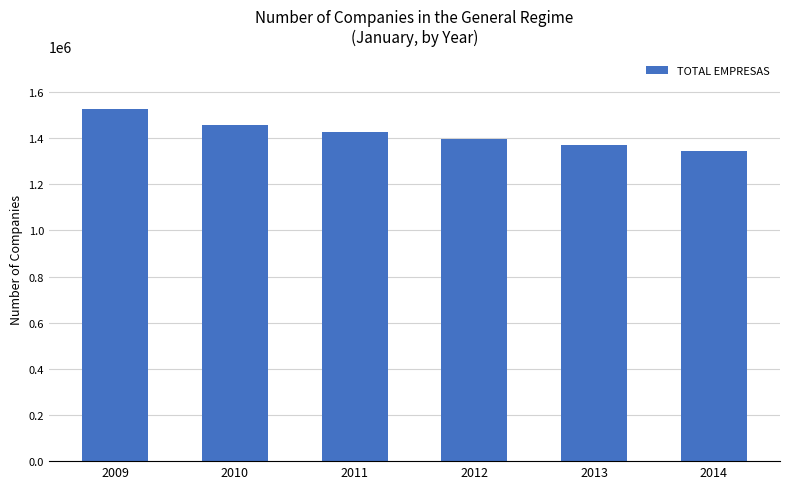

Is it true that the value at 2014 is 1342000?

True